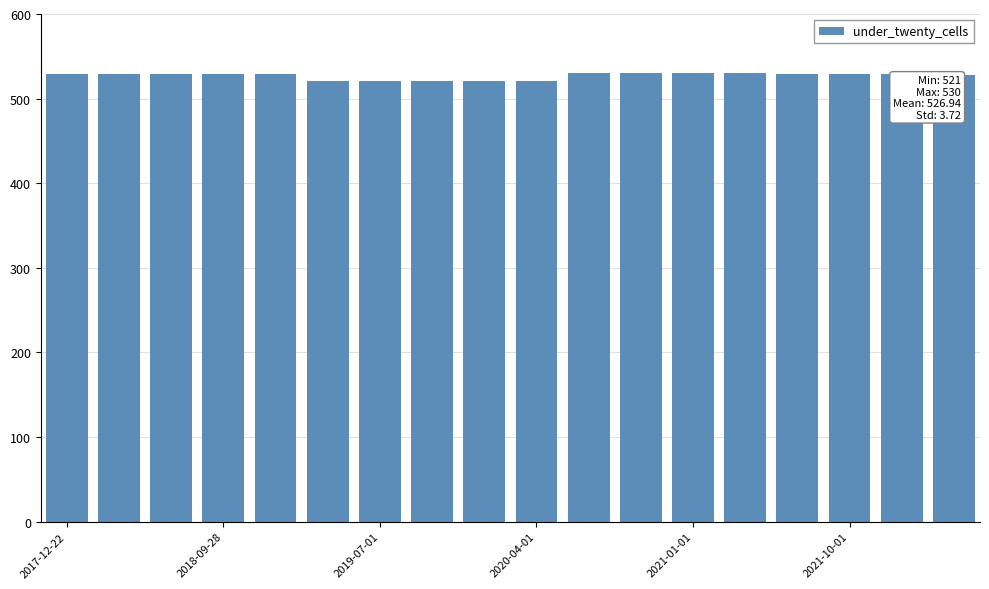

What is the average value?

527